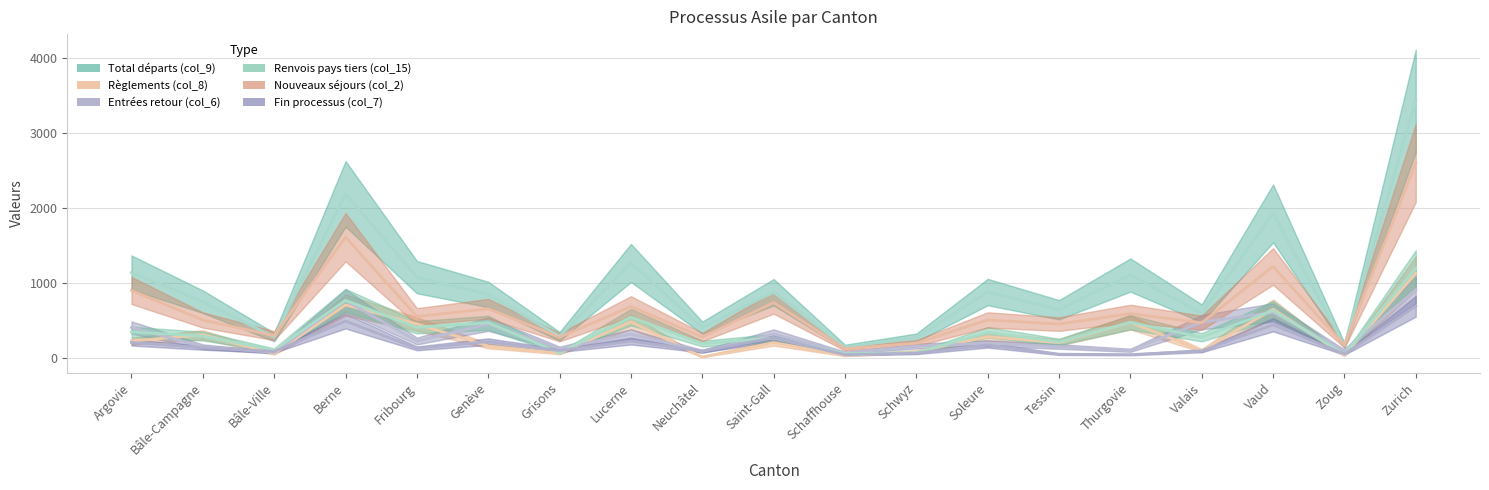

Which series has the largest range (max minus min)?

Total départs (col_9)